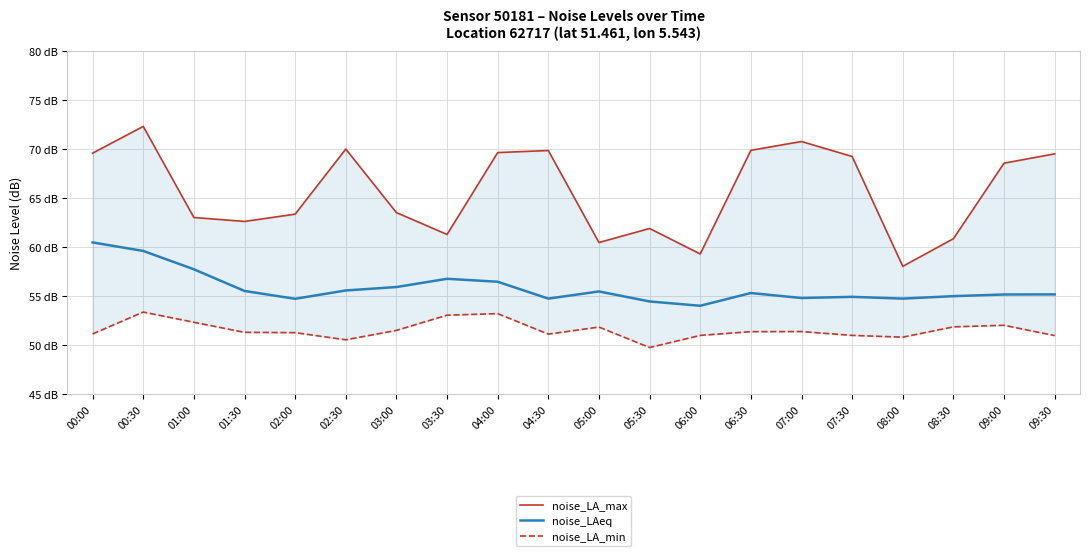

What is the value of the noise_LA_max point at the 11th from the left?

60.5